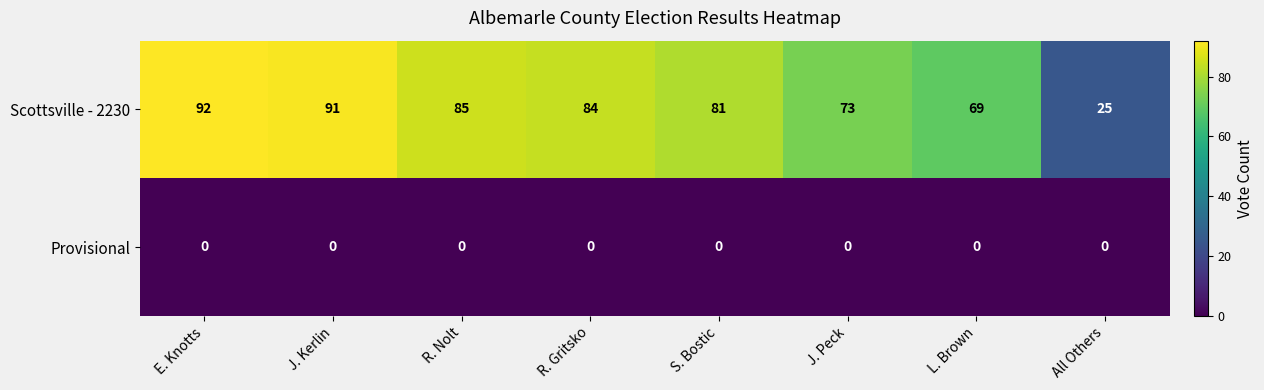

At S. Bostic, list the series in order from smallest to largest.

Provisional, Scottsville - 2230